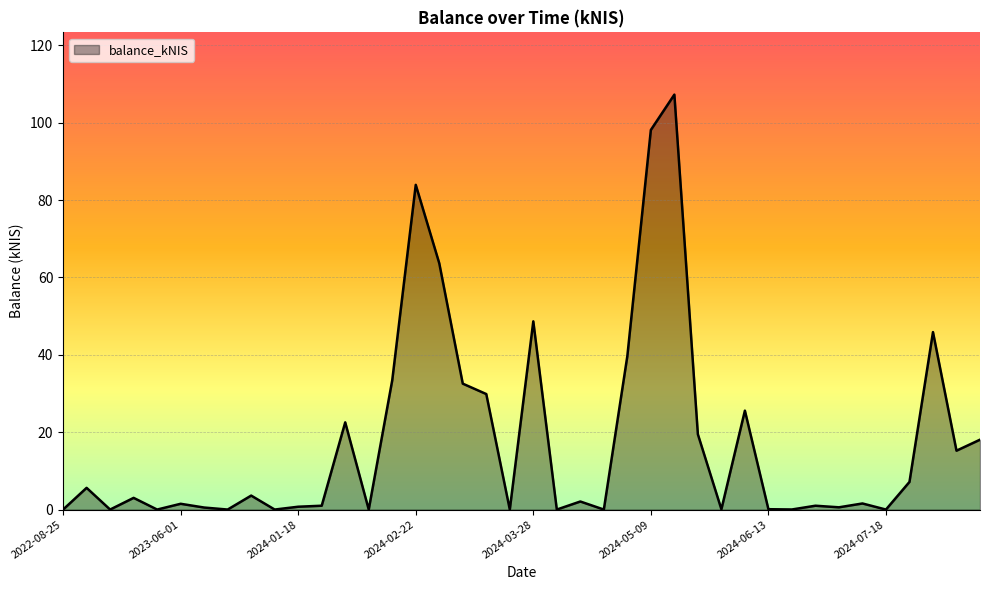

What is the maximum value shown in the chart?

107.3